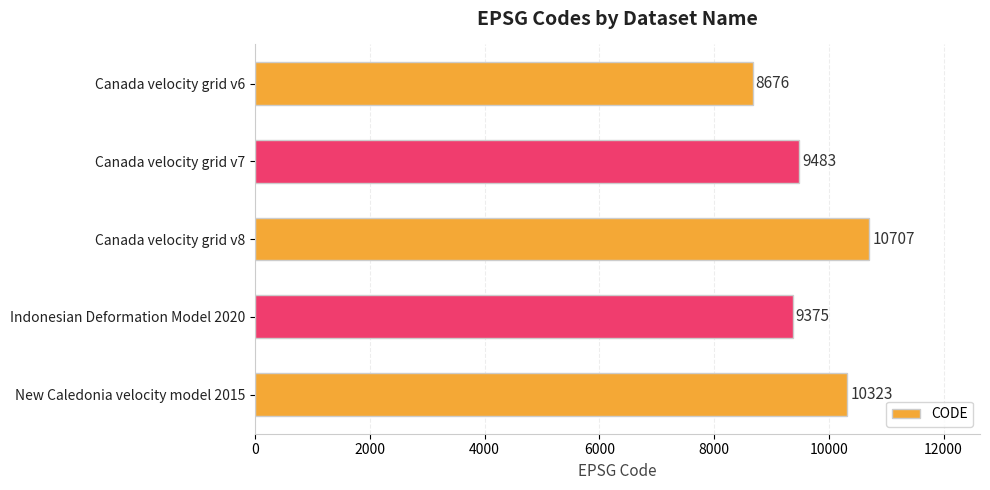

Read the value at Indonesian Deformation Model 2020.

9375